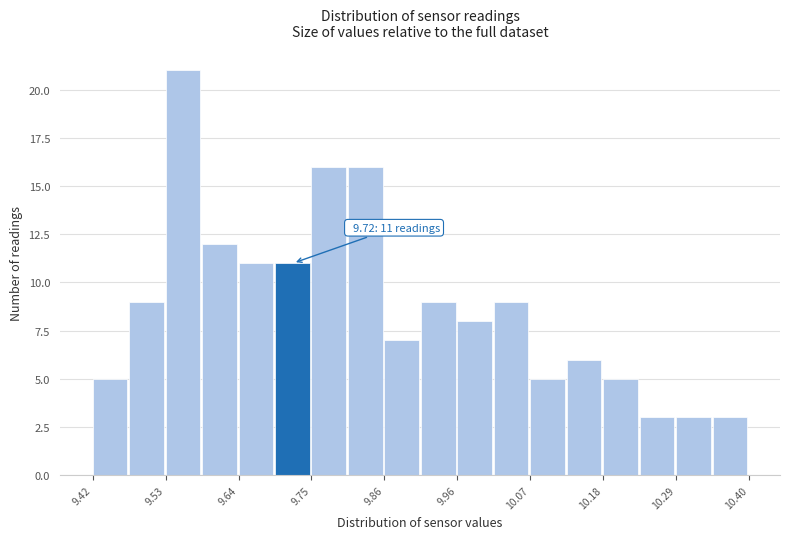

Around what value on the x-axis is the tallest bar? Give the approximate position of its centre, as read against the axis.

9.56